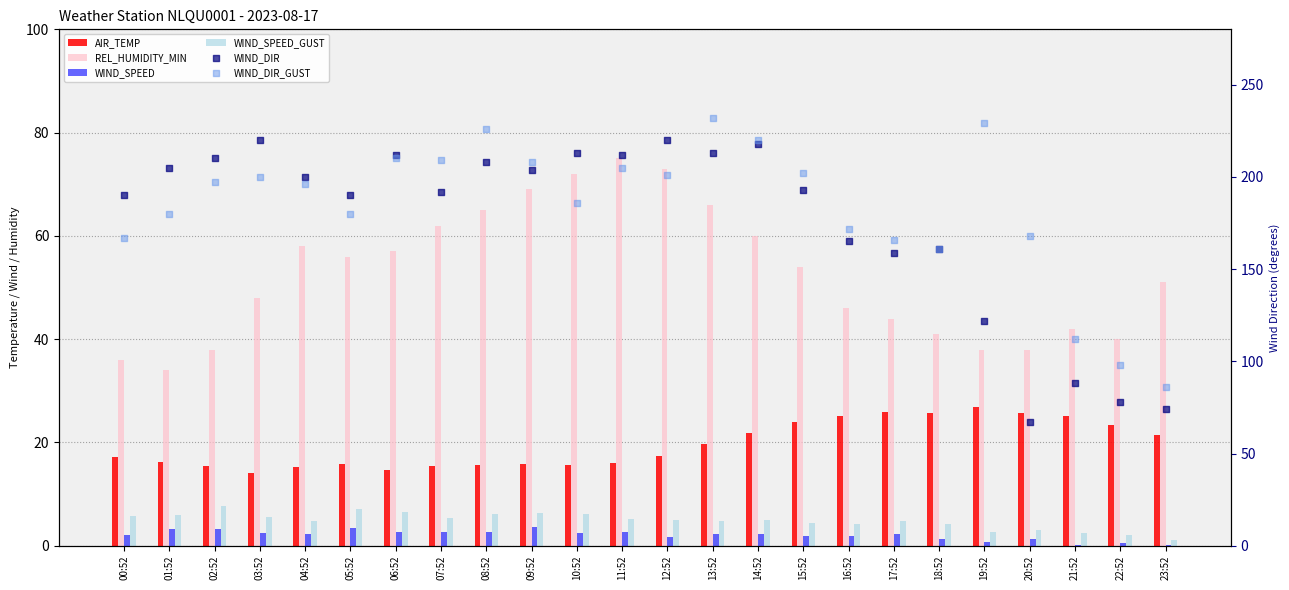

Which series contains the highest Y value?

WIND_DIR_GUST